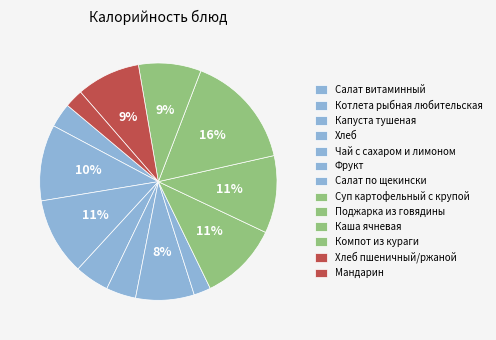

How many segments does this pie chart have?

13